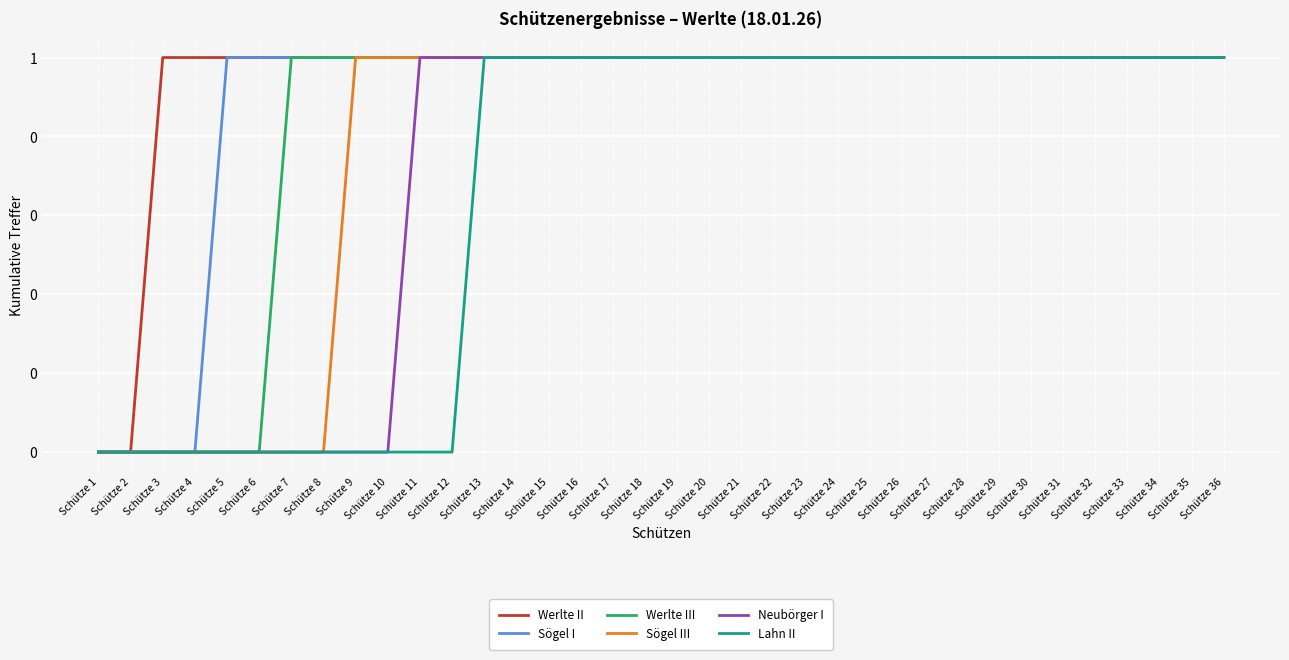

Which has a higher value, Schütze 15 or Schütze 22?

Schütze 15